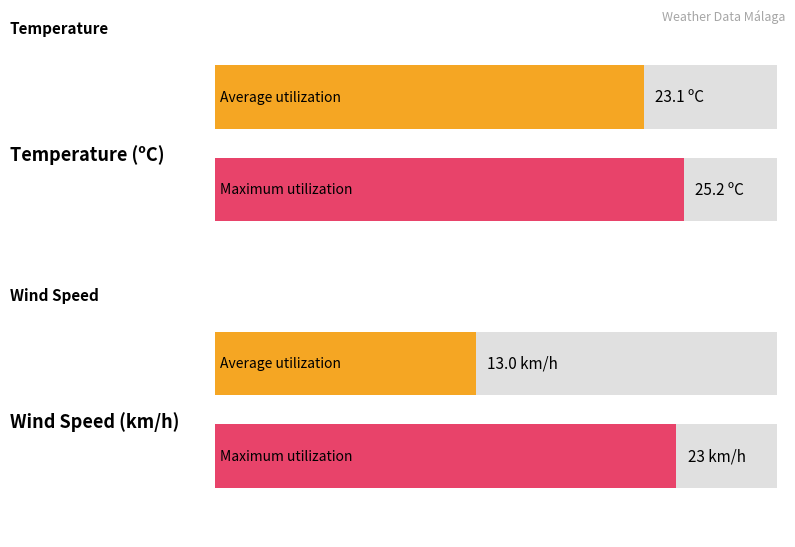

Which series has the widest spread of values?

Haizearen abiadura (km/h)